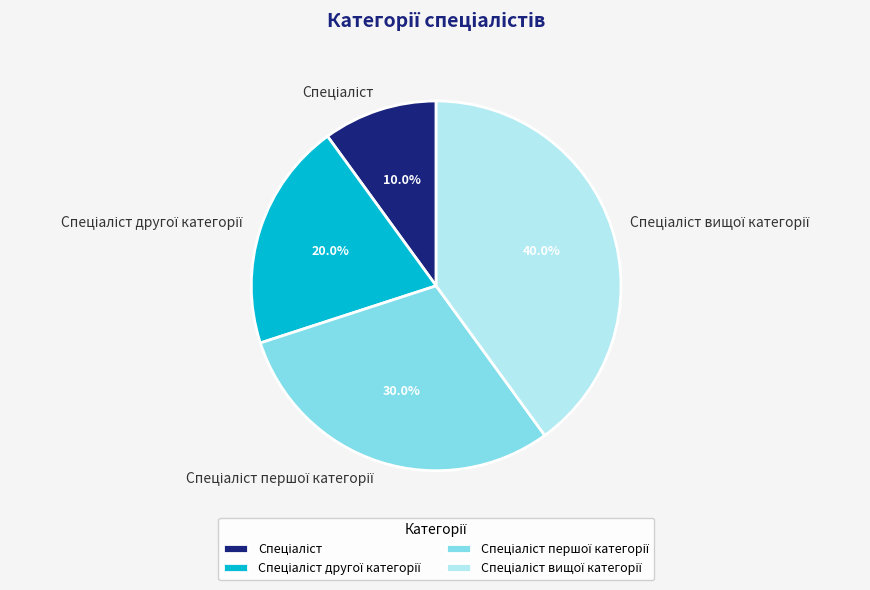

Does any single category account for the majority?

No